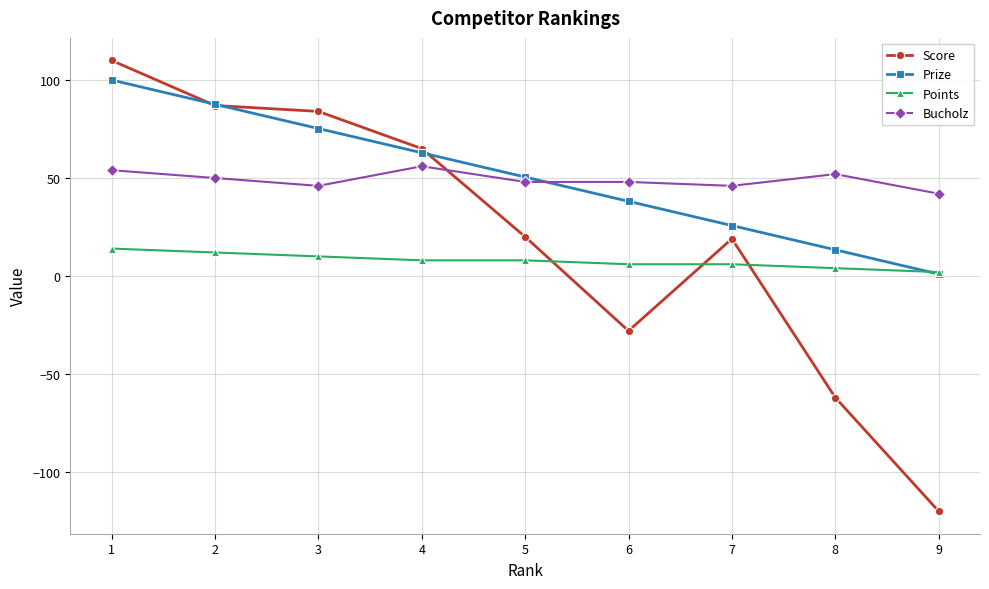

What is the value of the Points point at the 4th from the left?

8.0